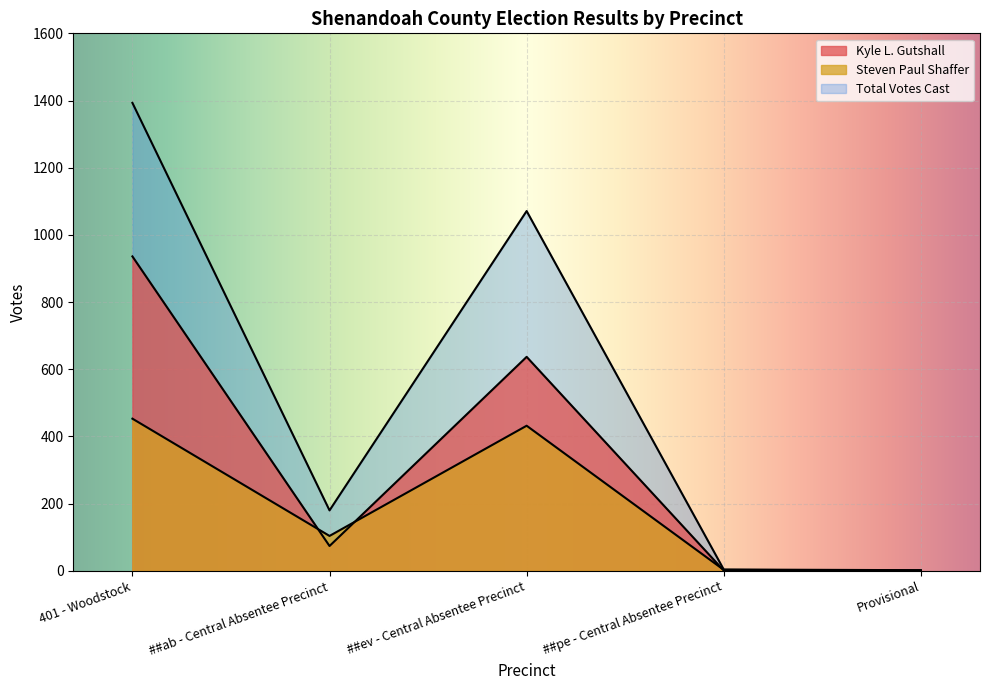

True or false: Kyle L. Gutshall has more than 2 points higher than both neighbors.

False